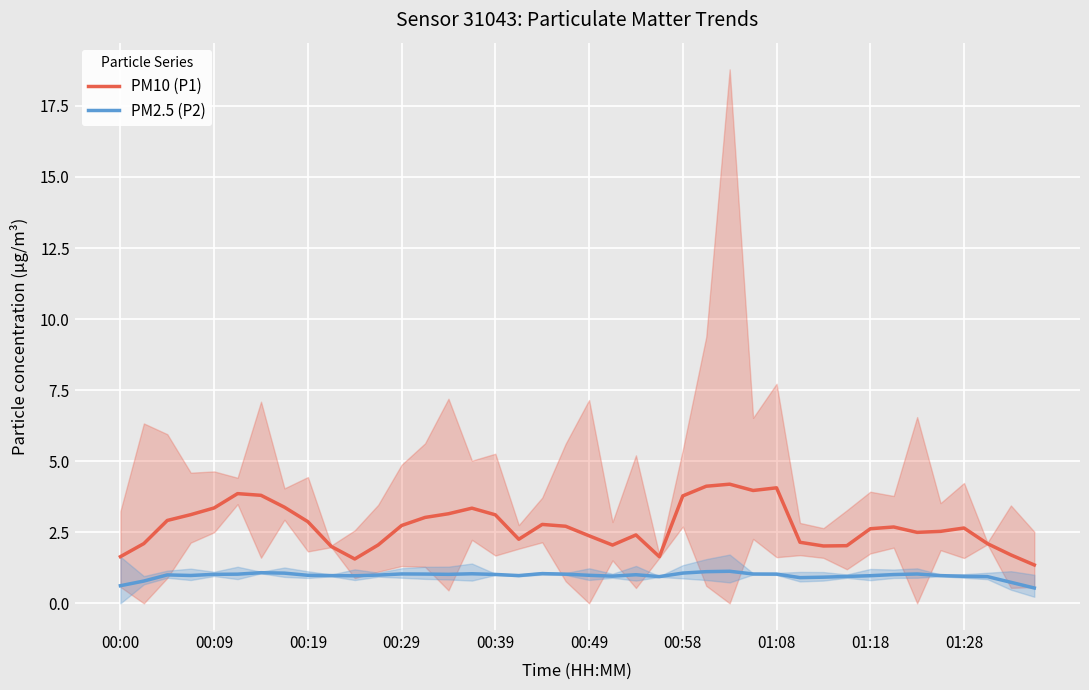

Reading left to right, list all the values displayed in this chart.

PM10 (P1): 1.6	2.1	2.9	3.1	3.4	3.9	3.8	3.4	2.9	2.0	1.6	2.1	2.7	3.0	3.2	3.3	3.1	2.3	2.8	2.7	2.4	2.0	2.4	1.6	3.8	4.1	4.2	4.0	4.1	2.1	2.0	2.0	2.6	2.7	2.5	2.5	2.7	2.1	1.7	1.4
PM2.5 (P2): 0.6	0.8	1.0	1.0	1.0	1.0	1.1	1.1	1.0	1.0	1.0	1.0	1.0	1.0	1.0	1.0	1.0	1.0	1.0	1.0	1.0	1.0	1.0	0.9	1.1	1.1	1.1	1.0	1.0	0.9	0.9	0.9	1.0	1.0	1.0	1.0	1.0	0.9	0.7	0.5